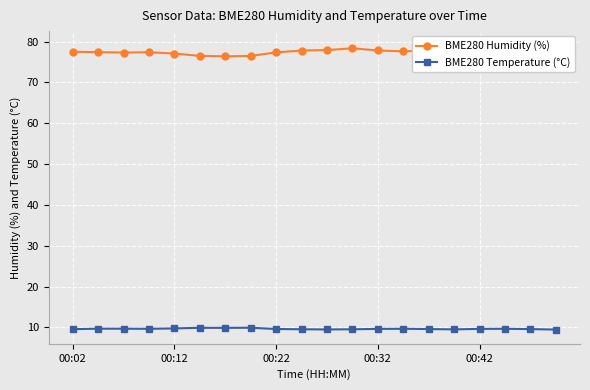

Where is BME280 Temperature (°C) nearest to the value 9?

19